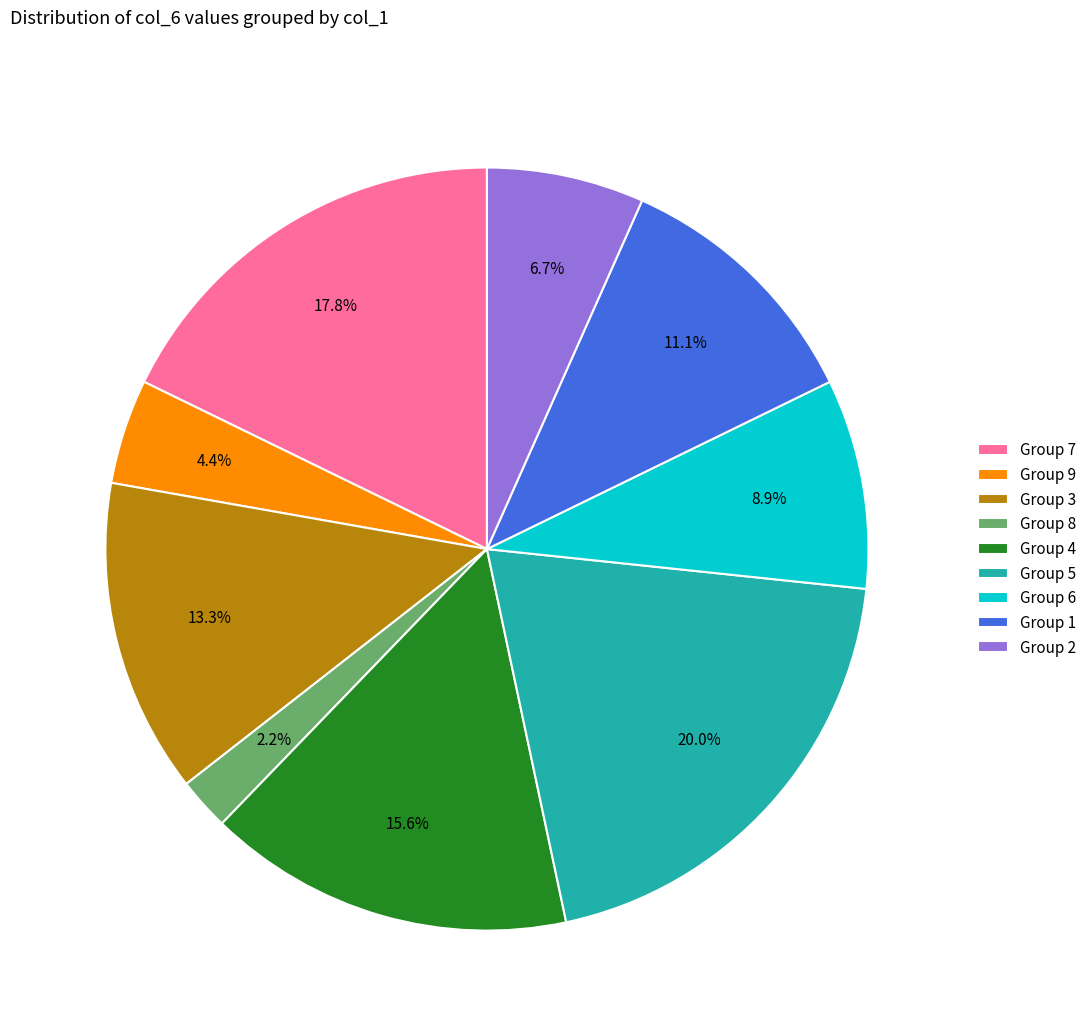

Does any single category account for the majority?

No